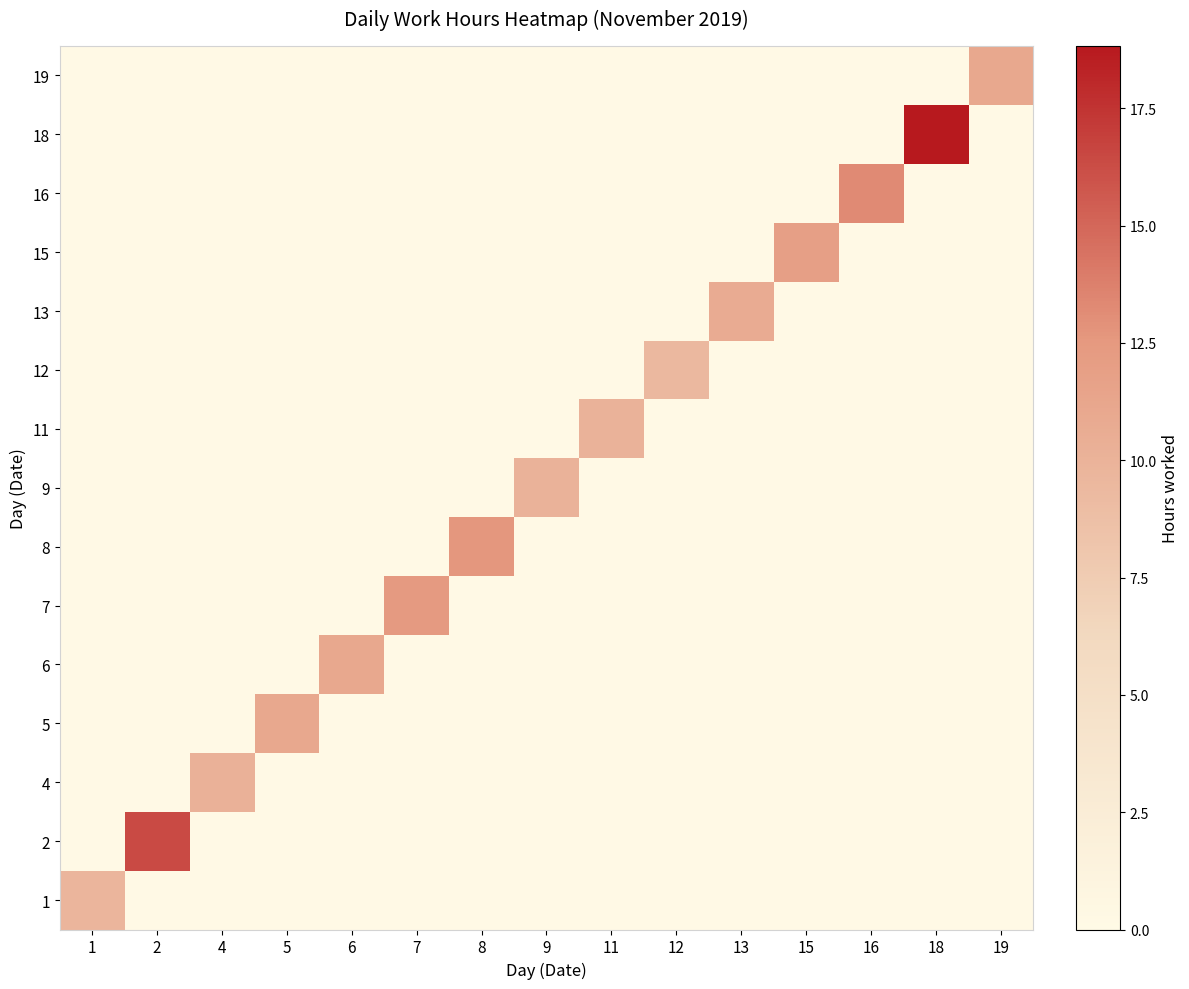

Reading left to right, list all the values displayed in this chart.

19: 1=0.0	2=0.0	4=0.0	5=0.0	6=0.0	7=0.0	8=0.0	9=0.0	11=0.0	12=0.0	13=0.0	15=0.0	16=0.0	18=0.0	19=11.1
18: 1=0.0	2=0.0	4=0.0	5=0.0	6=0.0	7=0.0	8=0.0	9=0.0	11=0.0	12=0.0	13=0.0	15=0.0	16=0.0	18=18.8	19=0.0
16: 1=0.0	2=0.0	4=0.0	5=0.0	6=0.0	7=0.0	8=0.0	9=0.0	11=0.0	12=0.0	13=0.0	15=0.0	16=13.2	18=0.0	19=0.0
15: 1=0.0	2=0.0	4=0.0	5=0.0	6=0.0	7=0.0	8=0.0	9=0.0	11=0.0	12=0.0	13=0.0	15=11.9	16=0.0	18=0.0	19=0.0
13: 1=0.0	2=0.0	4=0.0	5=0.0	6=0.0	7=0.0	8=0.0	9=0.0	11=0.0	12=0.0	13=10.7	15=0.0	16=0.0	18=0.0	19=0.0
12: 1=0.0	2=0.0	4=0.0	5=0.0	6=0.0	7=0.0	8=0.0	9=0.0	11=0.0	12=9.5	13=0.0	15=0.0	16=0.0	18=0.0	19=0.0
11: 1=0.0	2=0.0	4=0.0	5=0.0	6=0.0	7=0.0	8=0.0	9=0.0	11=10.1	12=0.0	13=0.0	15=0.0	16=0.0	18=0.0	19=0.0
9: 1=0.0	2=0.0	4=0.0	5=0.0	6=0.0	7=0.0	8=0.0	9=10.0	11=0.0	12=0.0	13=0.0	15=0.0	16=0.0	18=0.0	19=0.0
8: 1=0.0	2=0.0	4=0.0	5=0.0	6=0.0	7=0.0	8=12.6	9=0.0	11=0.0	12=0.0	13=0.0	15=0.0	16=0.0	18=0.0	19=0.0
7: 1=0.0	2=0.0	4=0.0	5=0.0	6=0.0	7=12.4	8=0.0	9=0.0	11=0.0	12=0.0	13=0.0	15=0.0	16=0.0	18=0.0	19=0.0
6: 1=0.0	2=0.0	4=0.0	5=0.0	6=11.1	7=0.0	8=0.0	9=0.0	11=0.0	12=0.0	13=0.0	15=0.0	16=0.0	18=0.0	19=0.0
5: 1=0.0	2=0.0	4=0.0	5=11.1	6=0.0	7=0.0	8=0.0	9=0.0	11=0.0	12=0.0	13=0.0	15=0.0	16=0.0	18=0.0	19=0.0
4: 1=0.0	2=0.0	4=10.1	5=0.0	6=0.0	7=0.0	8=0.0	9=0.0	11=0.0	12=0.0	13=0.0	15=0.0	16=0.0	18=0.0	19=0.0
2: 1=0.0	2=16.3	4=0.0	5=0.0	6=0.0	7=0.0	8=0.0	9=0.0	11=0.0	12=0.0	13=0.0	15=0.0	16=0.0	18=0.0	19=0.0
1: 1=9.7	2=0.0	4=0.0	5=0.0	6=0.0	7=0.0	8=0.0	9=0.0	11=0.0	12=0.0	13=0.0	15=0.0	16=0.0	18=0.0	19=0.0